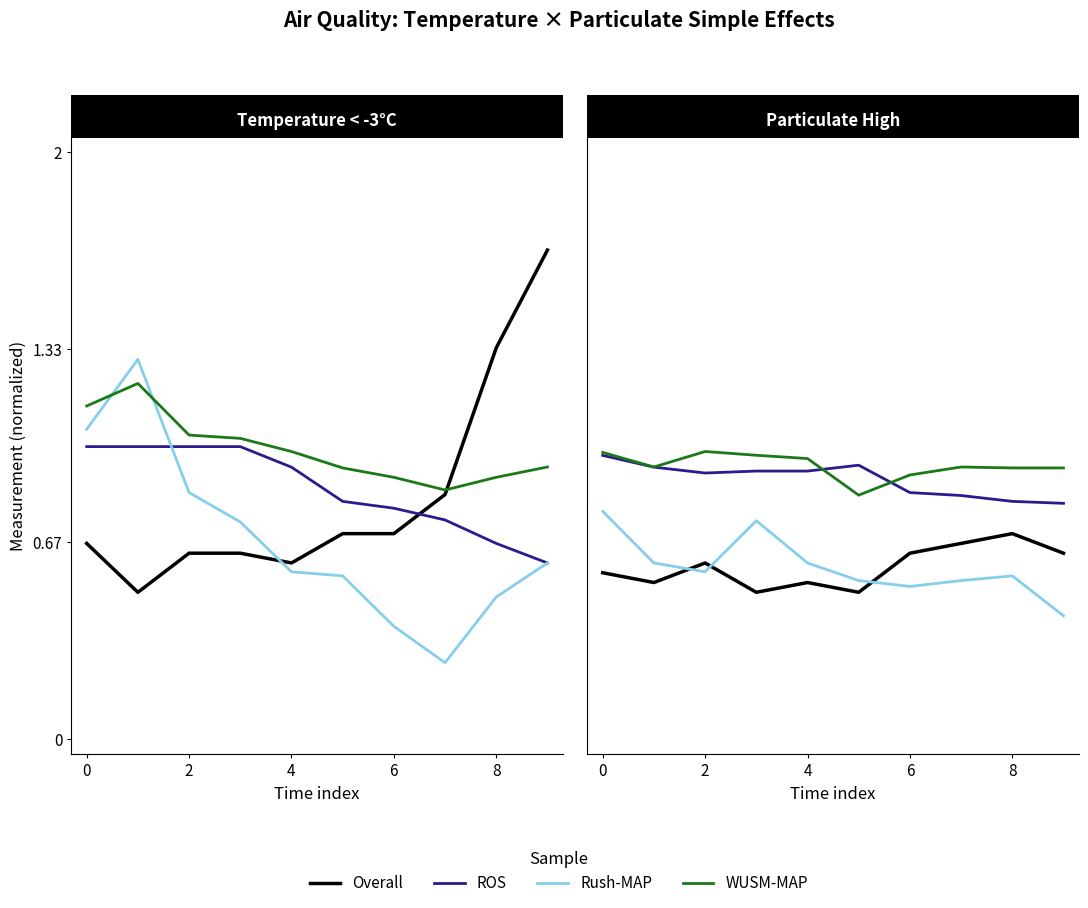

What is the sum of all WUSM-MAP values?

9.3